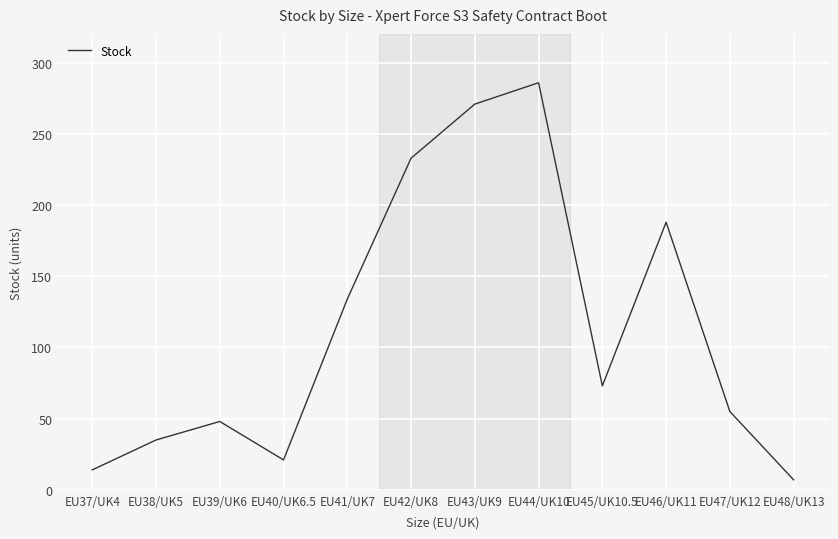

At which category does the data reach its first local valley?

EU40/UK6.5